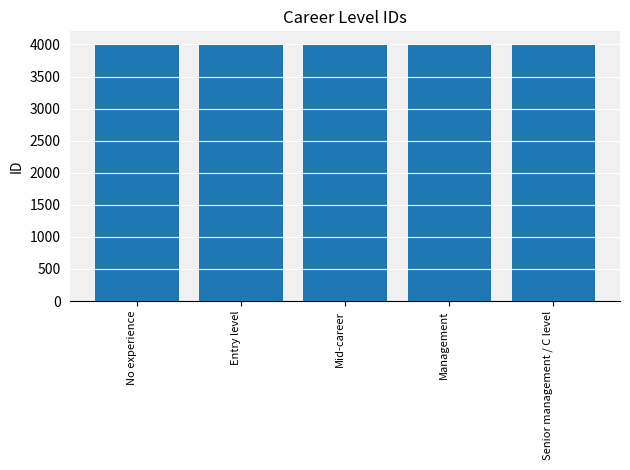

What is the average value?

4003